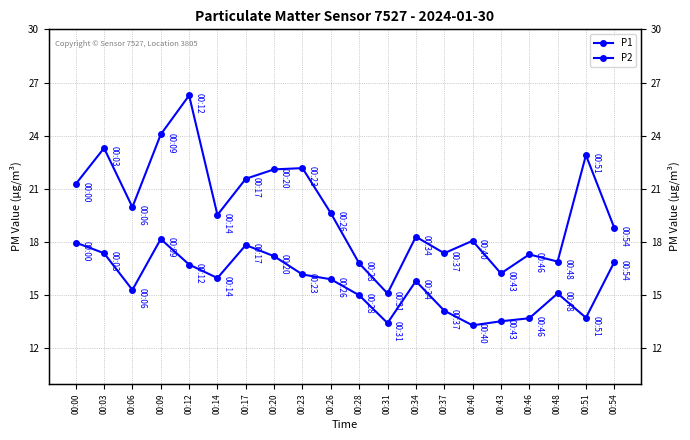

True or false: P2 and P1 cross at least once.

False